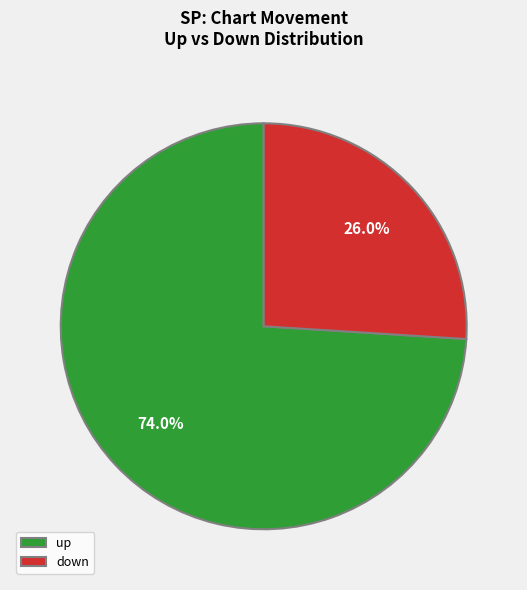

To the nearest percent, what portion does down represent?

26%